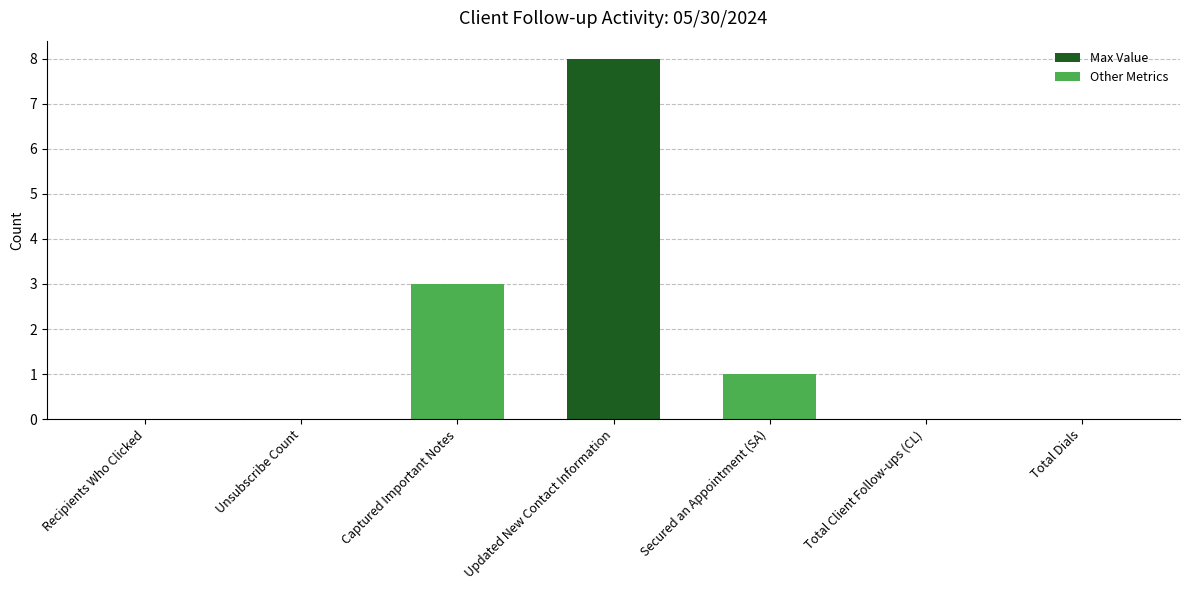

How many values are between 0 and 3?

6